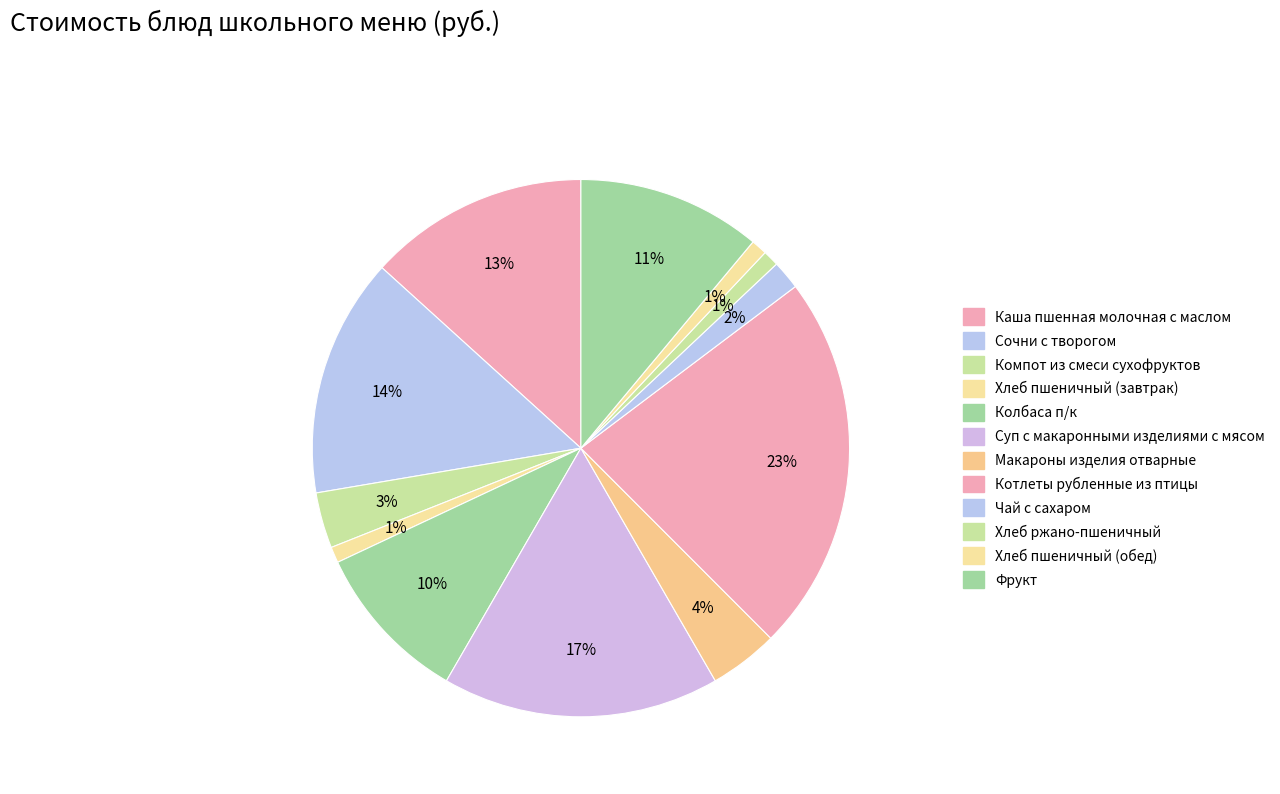

Between Суп с макаронными изделиями с мясом and Котлеты рубленные из птицы, which is larger?

Котлеты рубленные из птицы